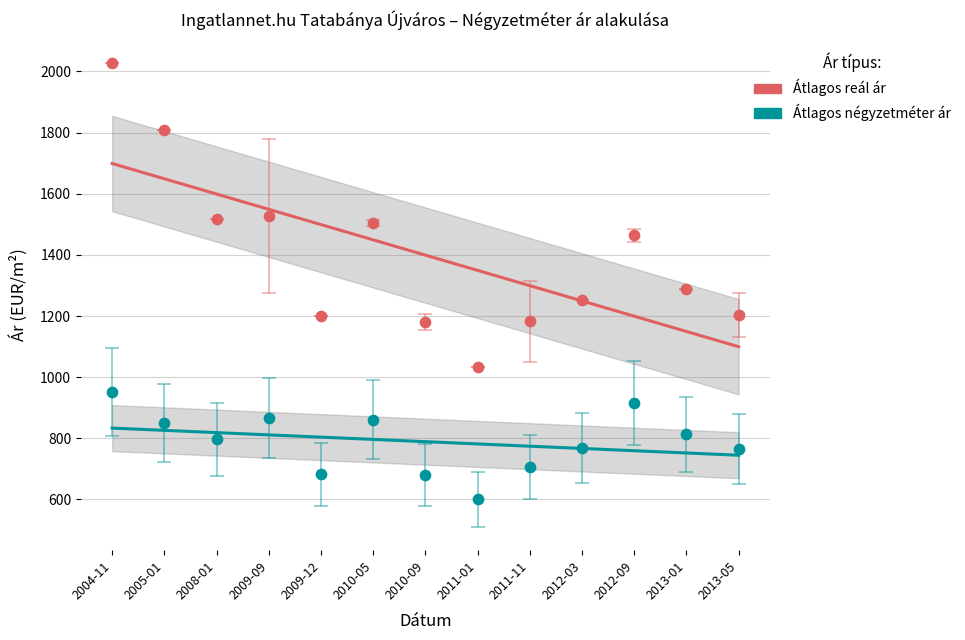

Across all series, what Y value is closest to 1314?

1289